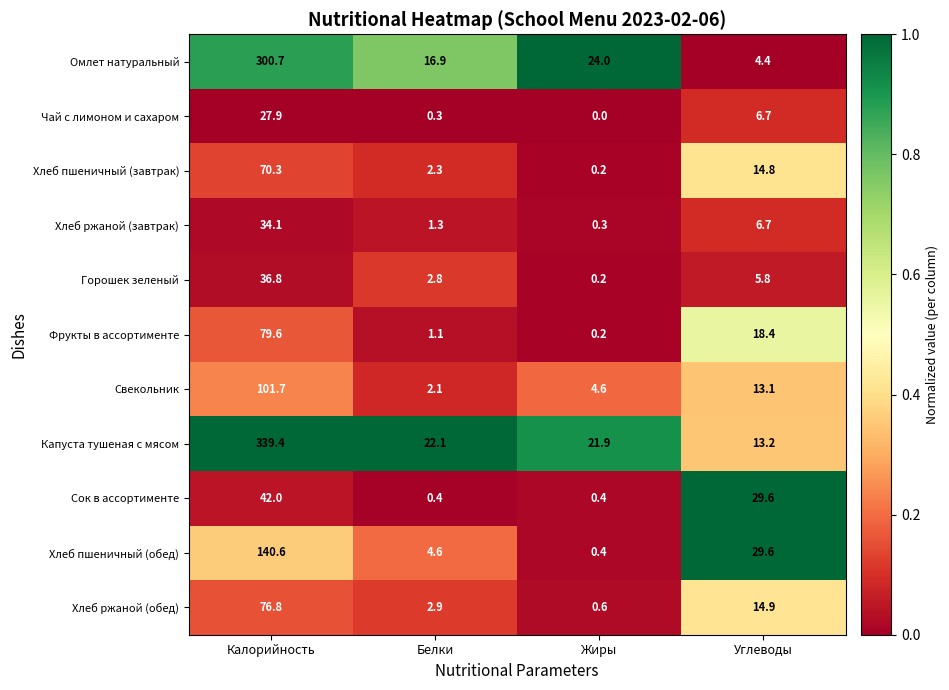

What is the sum of all Омлет натуральный values?

346.0